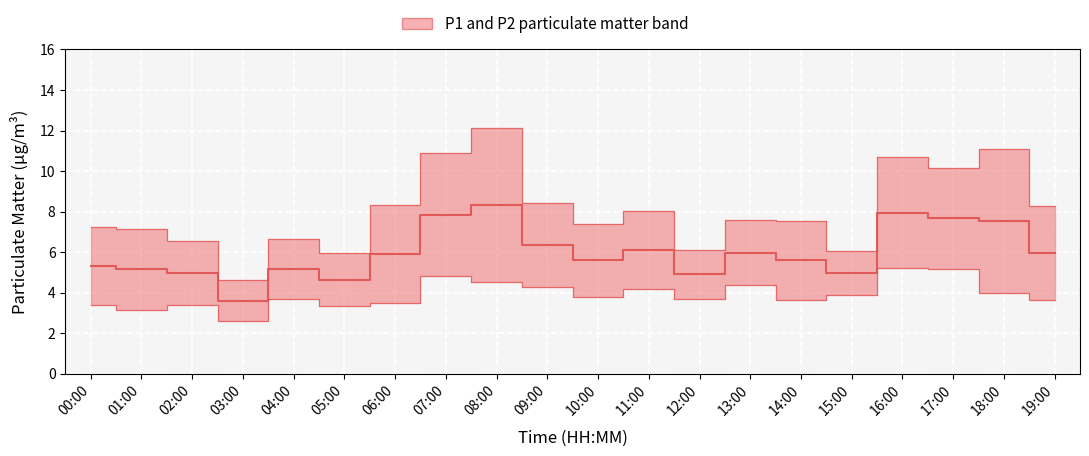

True or false: P1 and P2 intersect in this chart.

False